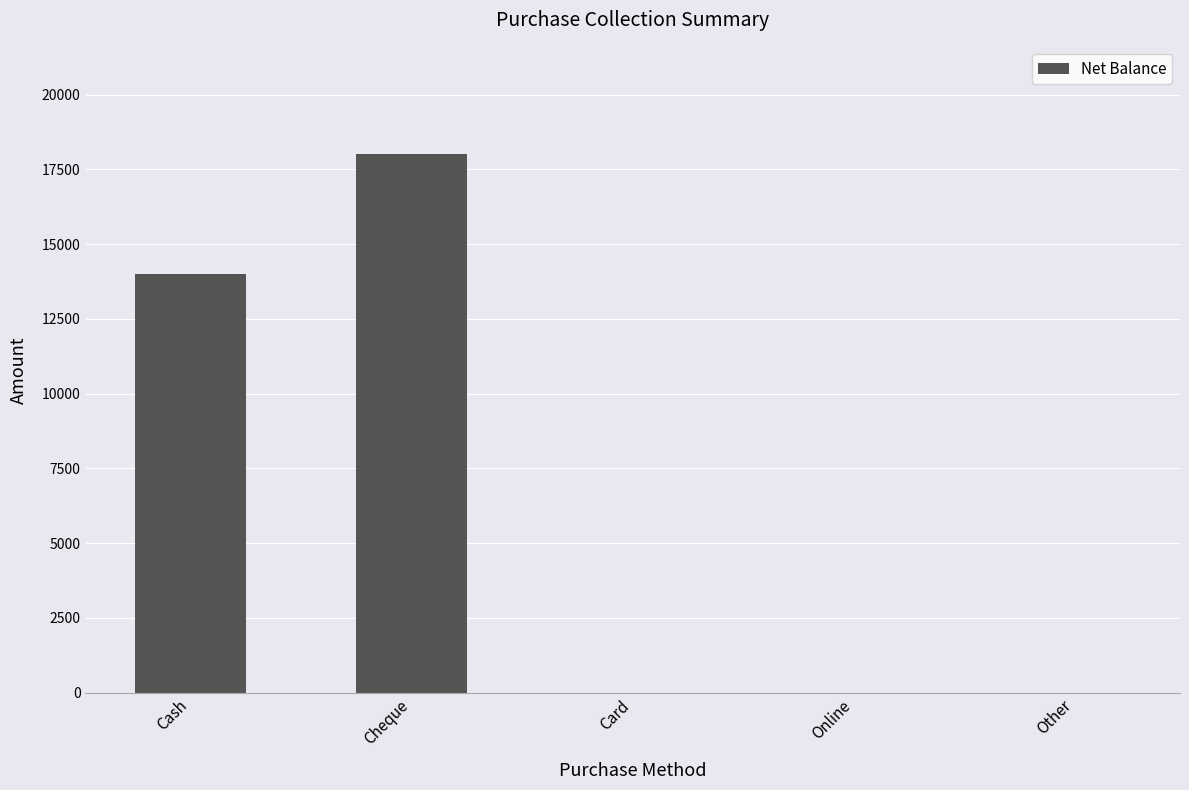

Count the values in the range 0 to 14000.

4